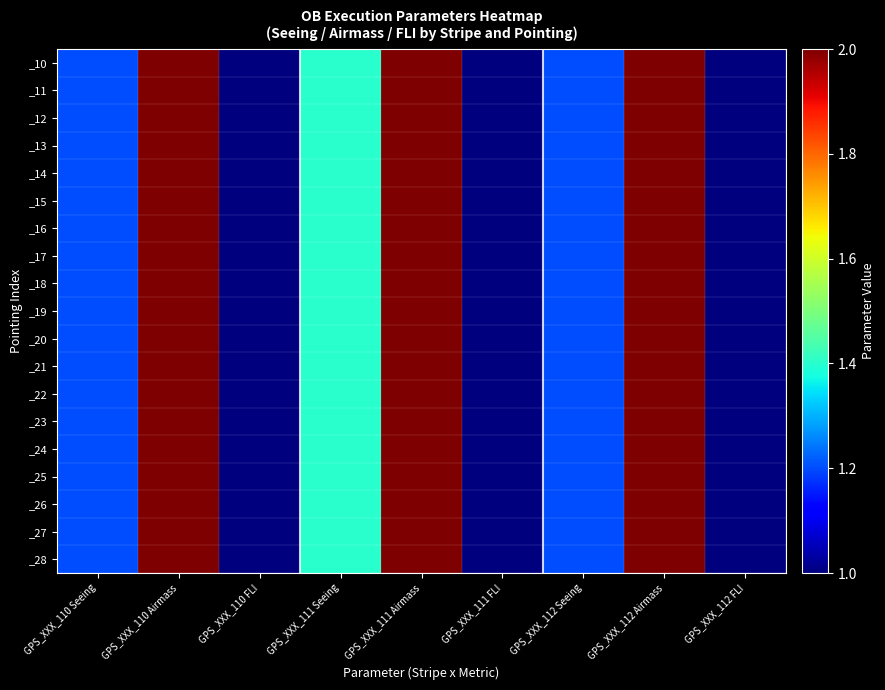

Reading right to left, transcribe all the data shown in this chart.

_10: GPS_XXX_112 FLI=1.0	GPS_XXX_112 Airmass=2.0	GPS_XXX_112 Seeing=1.2	GPS_XXX_111 FLI=1.0	GPS_XXX_111 Airmass=2.0	GPS_XXX_111 Seeing=1.4	GPS_XXX_110 FLI=1.0	GPS_XXX_110 Airmass=2.0	GPS_XXX_110 Seeing=1.2
_11: GPS_XXX_112 FLI=1.0	GPS_XXX_112 Airmass=2.0	GPS_XXX_112 Seeing=1.2	GPS_XXX_111 FLI=1.0	GPS_XXX_111 Airmass=2.0	GPS_XXX_111 Seeing=1.4	GPS_XXX_110 FLI=1.0	GPS_XXX_110 Airmass=2.0	GPS_XXX_110 Seeing=1.2
_12: GPS_XXX_112 FLI=1.0	GPS_XXX_112 Airmass=2.0	GPS_XXX_112 Seeing=1.2	GPS_XXX_111 FLI=1.0	GPS_XXX_111 Airmass=2.0	GPS_XXX_111 Seeing=1.4	GPS_XXX_110 FLI=1.0	GPS_XXX_110 Airmass=2.0	GPS_XXX_110 Seeing=1.2
_13: GPS_XXX_112 FLI=1.0	GPS_XXX_112 Airmass=2.0	GPS_XXX_112 Seeing=1.2	GPS_XXX_111 FLI=1.0	GPS_XXX_111 Airmass=2.0	GPS_XXX_111 Seeing=1.4	GPS_XXX_110 FLI=1.0	GPS_XXX_110 Airmass=2.0	GPS_XXX_110 Seeing=1.2
_14: GPS_XXX_112 FLI=1.0	GPS_XXX_112 Airmass=2.0	GPS_XXX_112 Seeing=1.2	GPS_XXX_111 FLI=1.0	GPS_XXX_111 Airmass=2.0	GPS_XXX_111 Seeing=1.4	GPS_XXX_110 FLI=1.0	GPS_XXX_110 Airmass=2.0	GPS_XXX_110 Seeing=1.2
_15: GPS_XXX_112 FLI=1.0	GPS_XXX_112 Airmass=2.0	GPS_XXX_112 Seeing=1.2	GPS_XXX_111 FLI=1.0	GPS_XXX_111 Airmass=2.0	GPS_XXX_111 Seeing=1.4	GPS_XXX_110 FLI=1.0	GPS_XXX_110 Airmass=2.0	GPS_XXX_110 Seeing=1.2
_16: GPS_XXX_112 FLI=1.0	GPS_XXX_112 Airmass=2.0	GPS_XXX_112 Seeing=1.2	GPS_XXX_111 FLI=1.0	GPS_XXX_111 Airmass=2.0	GPS_XXX_111 Seeing=1.4	GPS_XXX_110 FLI=1.0	GPS_XXX_110 Airmass=2.0	GPS_XXX_110 Seeing=1.2
_17: GPS_XXX_112 FLI=1.0	GPS_XXX_112 Airmass=2.0	GPS_XXX_112 Seeing=1.2	GPS_XXX_111 FLI=1.0	GPS_XXX_111 Airmass=2.0	GPS_XXX_111 Seeing=1.4	GPS_XXX_110 FLI=1.0	GPS_XXX_110 Airmass=2.0	GPS_XXX_110 Seeing=1.2
_18: GPS_XXX_112 FLI=1.0	GPS_XXX_112 Airmass=2.0	GPS_XXX_112 Seeing=1.2	GPS_XXX_111 FLI=1.0	GPS_XXX_111 Airmass=2.0	GPS_XXX_111 Seeing=1.4	GPS_XXX_110 FLI=1.0	GPS_XXX_110 Airmass=2.0	GPS_XXX_110 Seeing=1.2
_19: GPS_XXX_112 FLI=1.0	GPS_XXX_112 Airmass=2.0	GPS_XXX_112 Seeing=1.2	GPS_XXX_111 FLI=1.0	GPS_XXX_111 Airmass=2.0	GPS_XXX_111 Seeing=1.4	GPS_XXX_110 FLI=1.0	GPS_XXX_110 Airmass=2.0	GPS_XXX_110 Seeing=1.2
_20: GPS_XXX_112 FLI=1.0	GPS_XXX_112 Airmass=2.0	GPS_XXX_112 Seeing=1.2	GPS_XXX_111 FLI=1.0	GPS_XXX_111 Airmass=2.0	GPS_XXX_111 Seeing=1.4	GPS_XXX_110 FLI=1.0	GPS_XXX_110 Airmass=2.0	GPS_XXX_110 Seeing=1.2
_21: GPS_XXX_112 FLI=1.0	GPS_XXX_112 Airmass=2.0	GPS_XXX_112 Seeing=1.2	GPS_XXX_111 FLI=1.0	GPS_XXX_111 Airmass=2.0	GPS_XXX_111 Seeing=1.4	GPS_XXX_110 FLI=1.0	GPS_XXX_110 Airmass=2.0	GPS_XXX_110 Seeing=1.2
_22: GPS_XXX_112 FLI=1.0	GPS_XXX_112 Airmass=2.0	GPS_XXX_112 Seeing=1.2	GPS_XXX_111 FLI=1.0	GPS_XXX_111 Airmass=2.0	GPS_XXX_111 Seeing=1.4	GPS_XXX_110 FLI=1.0	GPS_XXX_110 Airmass=2.0	GPS_XXX_110 Seeing=1.2
_23: GPS_XXX_112 FLI=1.0	GPS_XXX_112 Airmass=2.0	GPS_XXX_112 Seeing=1.2	GPS_XXX_111 FLI=1.0	GPS_XXX_111 Airmass=2.0	GPS_XXX_111 Seeing=1.4	GPS_XXX_110 FLI=1.0	GPS_XXX_110 Airmass=2.0	GPS_XXX_110 Seeing=1.2
_24: GPS_XXX_112 FLI=1.0	GPS_XXX_112 Airmass=2.0	GPS_XXX_112 Seeing=1.2	GPS_XXX_111 FLI=1.0	GPS_XXX_111 Airmass=2.0	GPS_XXX_111 Seeing=1.4	GPS_XXX_110 FLI=1.0	GPS_XXX_110 Airmass=2.0	GPS_XXX_110 Seeing=1.2
_25: GPS_XXX_112 FLI=1.0	GPS_XXX_112 Airmass=2.0	GPS_XXX_112 Seeing=1.2	GPS_XXX_111 FLI=1.0	GPS_XXX_111 Airmass=2.0	GPS_XXX_111 Seeing=1.4	GPS_XXX_110 FLI=1.0	GPS_XXX_110 Airmass=2.0	GPS_XXX_110 Seeing=1.2
_26: GPS_XXX_112 FLI=1.0	GPS_XXX_112 Airmass=2.0	GPS_XXX_112 Seeing=1.2	GPS_XXX_111 FLI=1.0	GPS_XXX_111 Airmass=2.0	GPS_XXX_111 Seeing=1.4	GPS_XXX_110 FLI=1.0	GPS_XXX_110 Airmass=2.0	GPS_XXX_110 Seeing=1.2
_27: GPS_XXX_112 FLI=1.0	GPS_XXX_112 Airmass=2.0	GPS_XXX_112 Seeing=1.2	GPS_XXX_111 FLI=1.0	GPS_XXX_111 Airmass=2.0	GPS_XXX_111 Seeing=1.4	GPS_XXX_110 FLI=1.0	GPS_XXX_110 Airmass=2.0	GPS_XXX_110 Seeing=1.2
_28: GPS_XXX_112 FLI=1.0	GPS_XXX_112 Airmass=2.0	GPS_XXX_112 Seeing=1.2	GPS_XXX_111 FLI=1.0	GPS_XXX_111 Airmass=2.0	GPS_XXX_111 Seeing=1.4	GPS_XXX_110 FLI=1.0	GPS_XXX_110 Airmass=2.0	GPS_XXX_110 Seeing=1.2